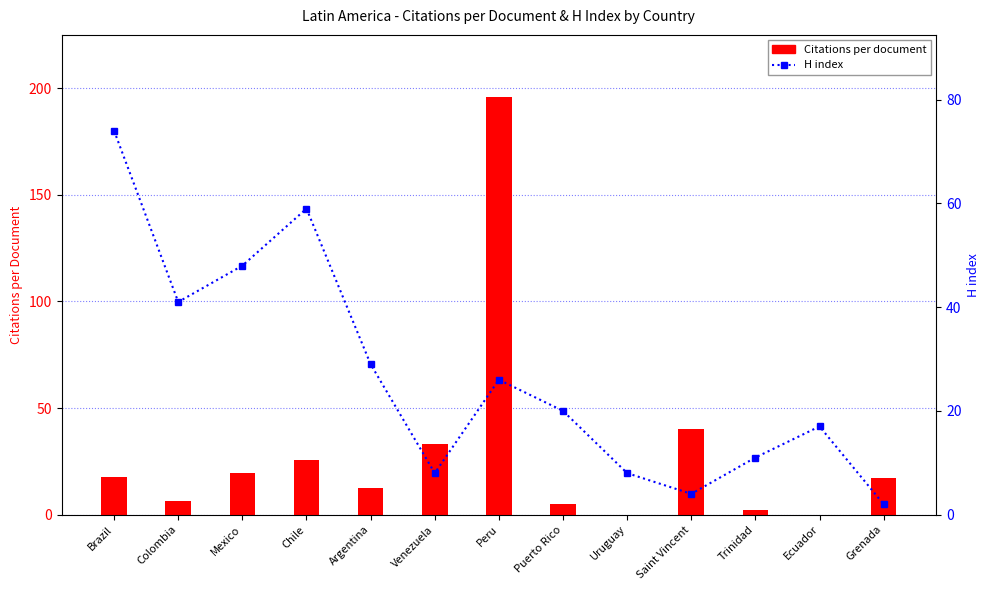

Which series has the widest spread of values?

Citations per document